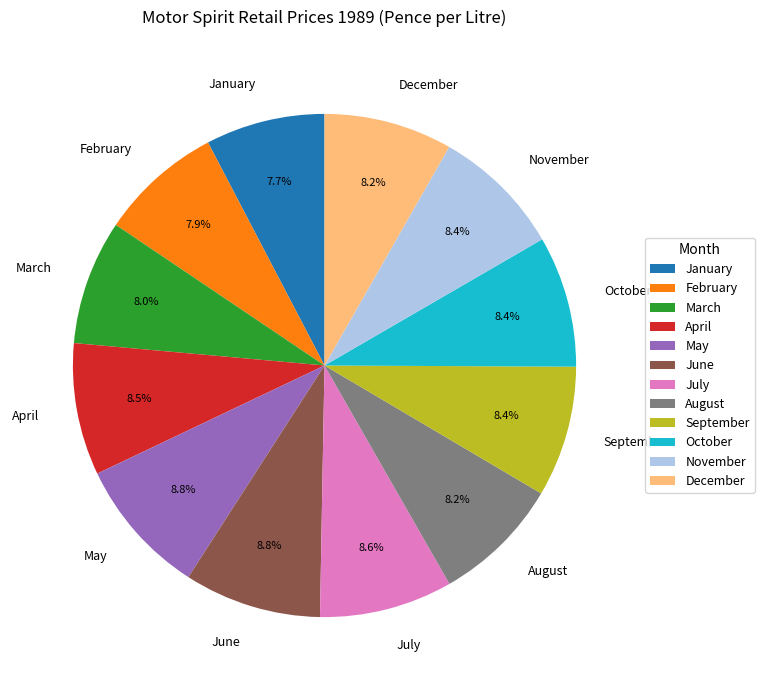

Does November account for over 50% of the chart?

No